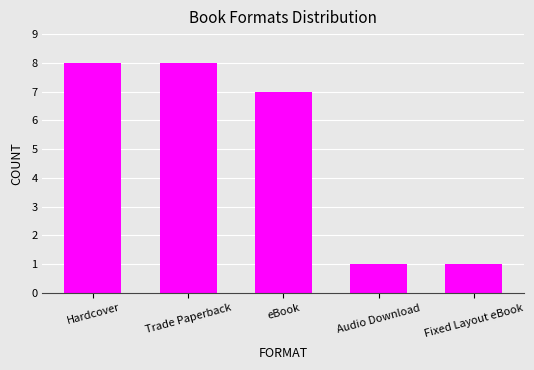

Between Trade Paperback and eBook, which is larger?

Trade Paperback